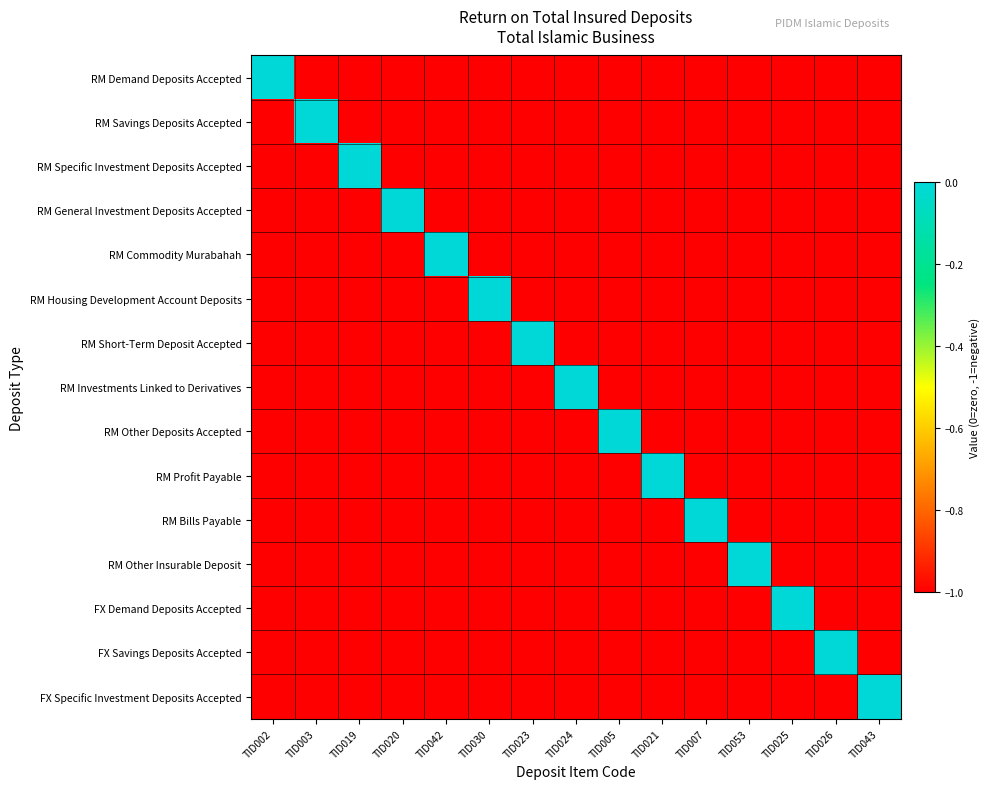

Which label corresponds to the smallest value in the chart?

TID003